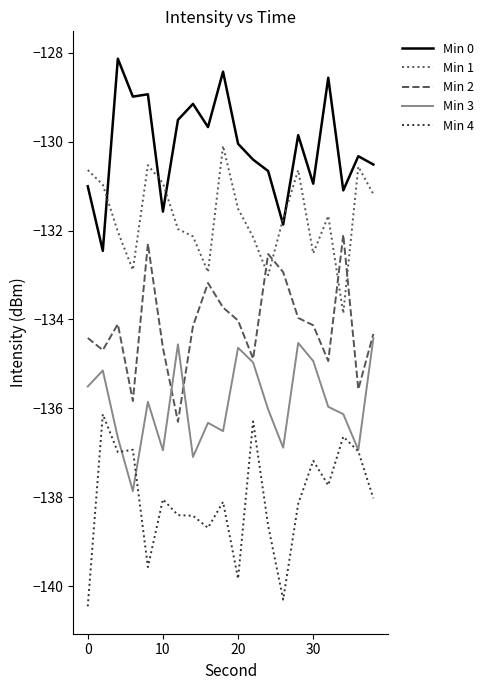

Rank the series by their maximum value, from lowest to highest.

Min 4, Min 3, Min 2, Min 1, Min 0